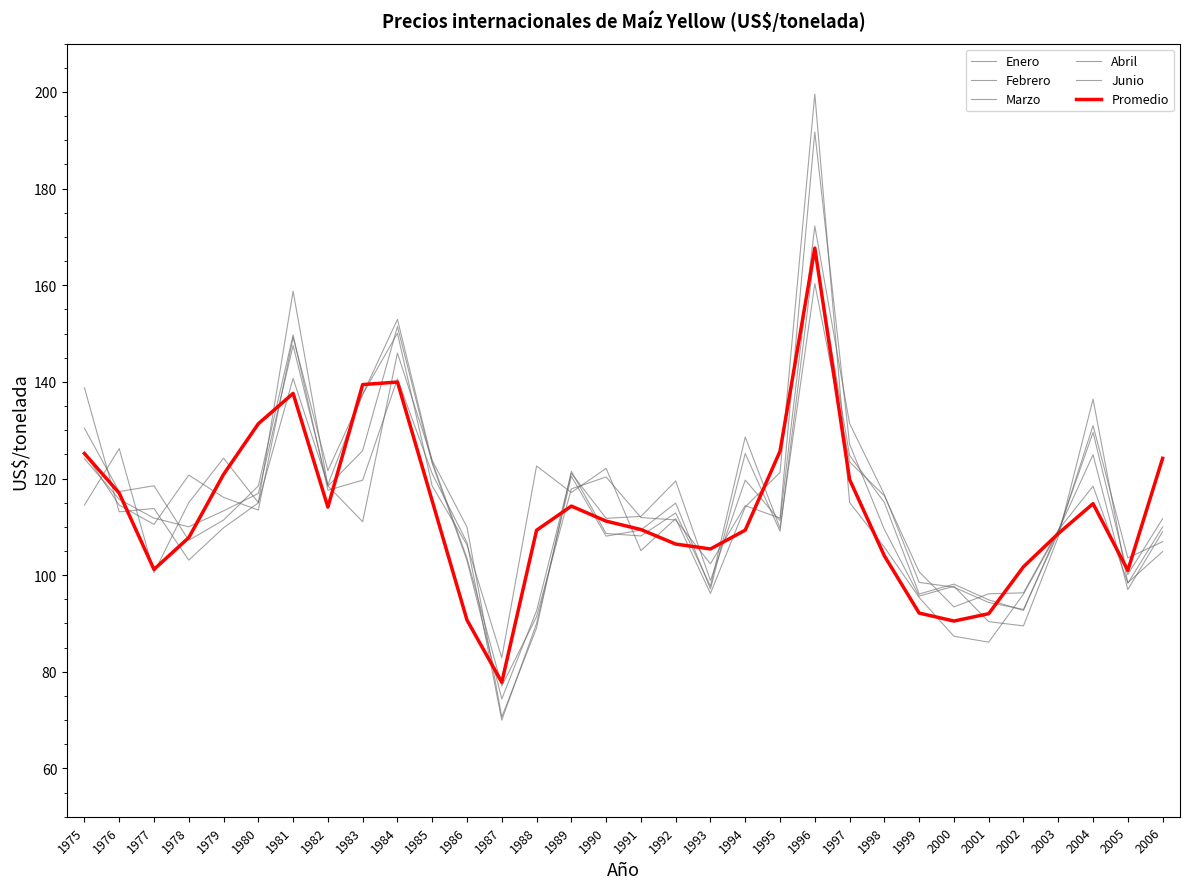

Does the chart have visible grid lines?

No